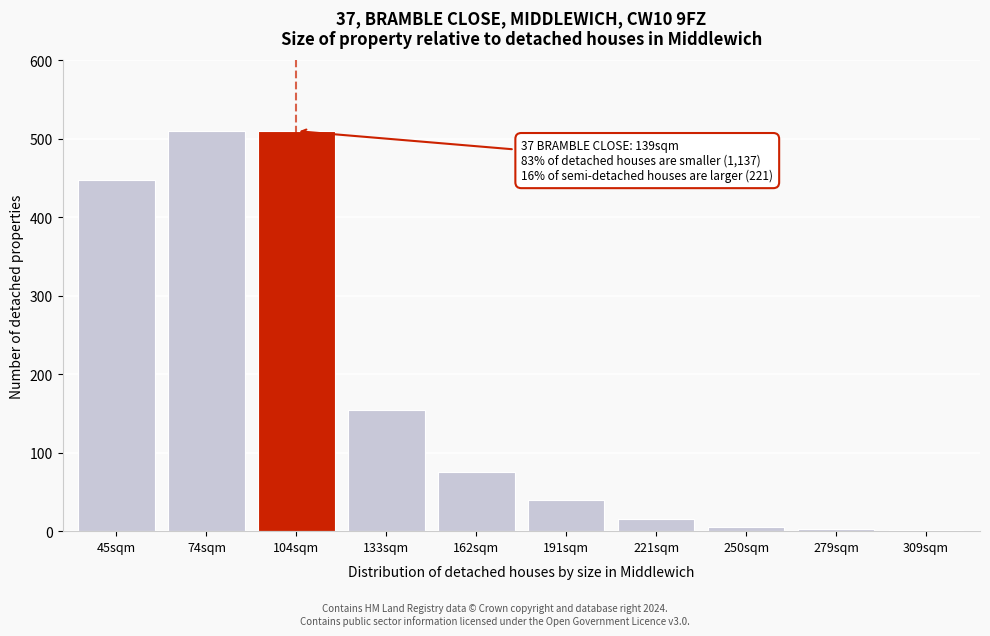

Which has a higher value, 104sqm or 45sqm?

104sqm